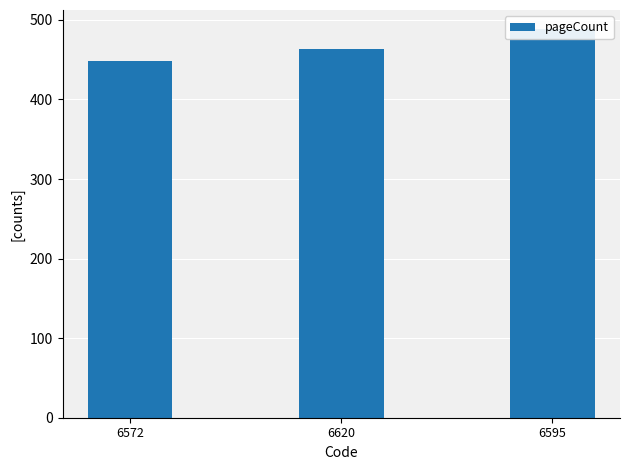

Does the chart contain stacked bars?

No